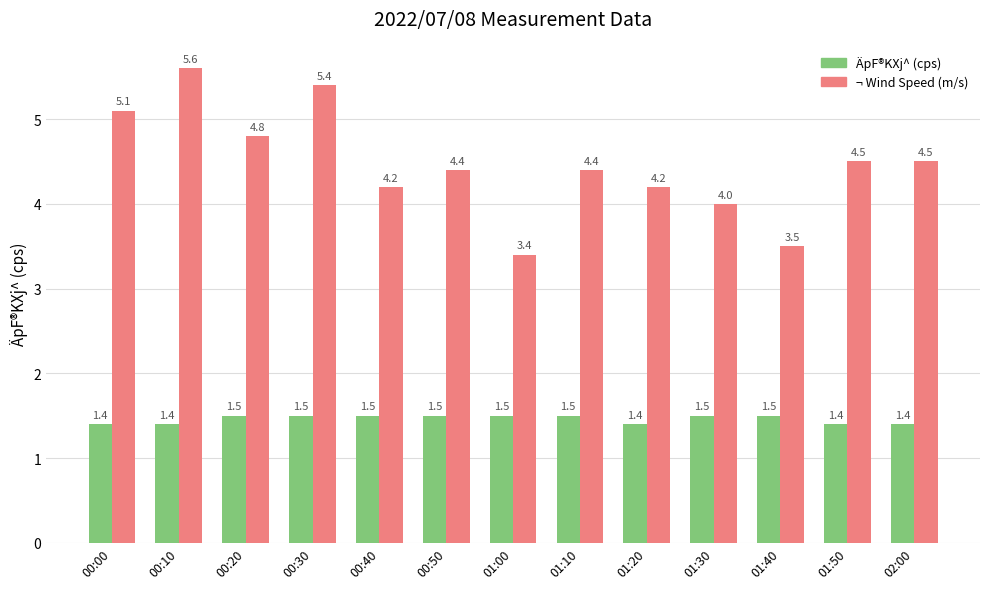

What is the label of the 9th bar from the left?

01:20